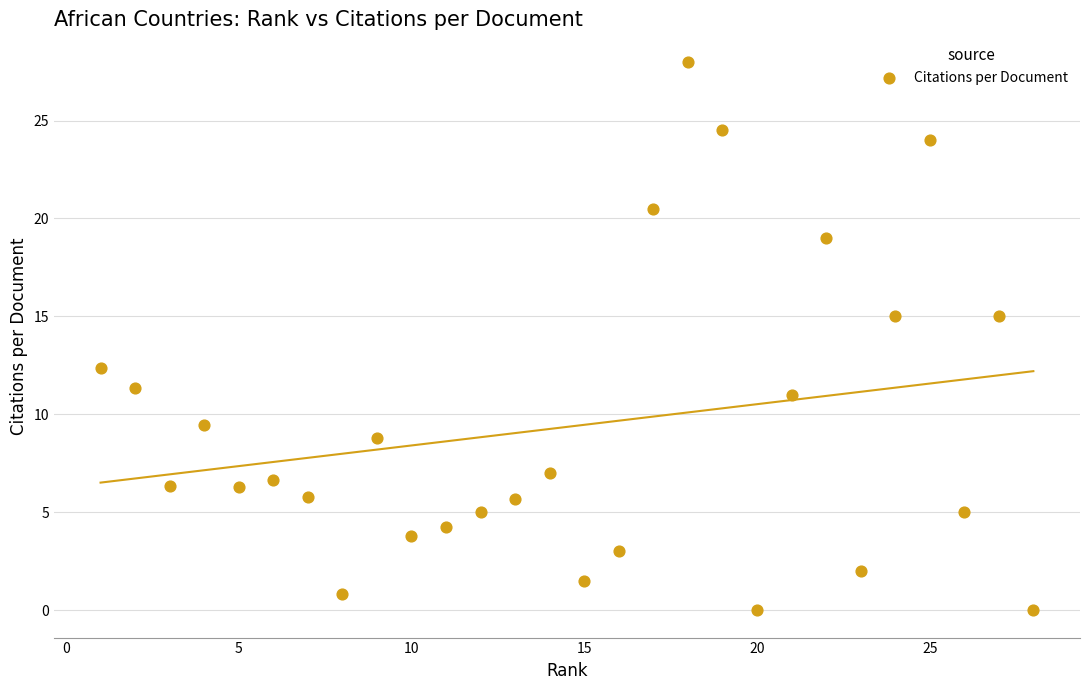

What is the range of X values (max minus min)?

27.0